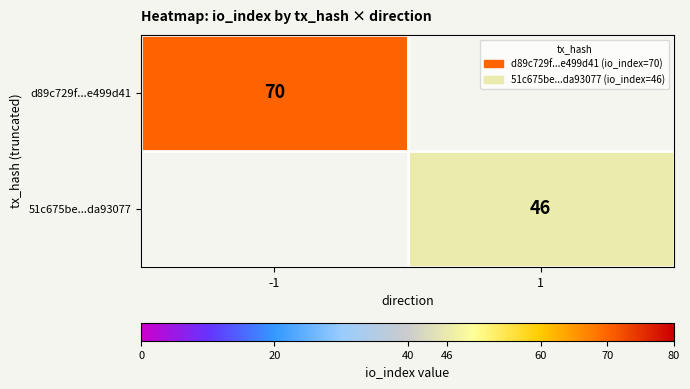

The 51c675be...da93077 series shows 72.6 at 1. True or false?

False